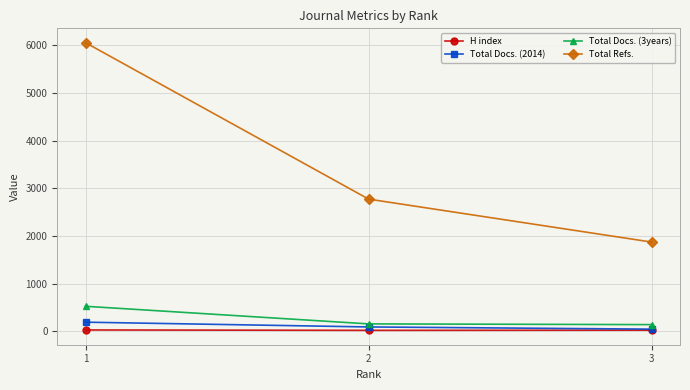

What is the total value across all series at 3?

2089